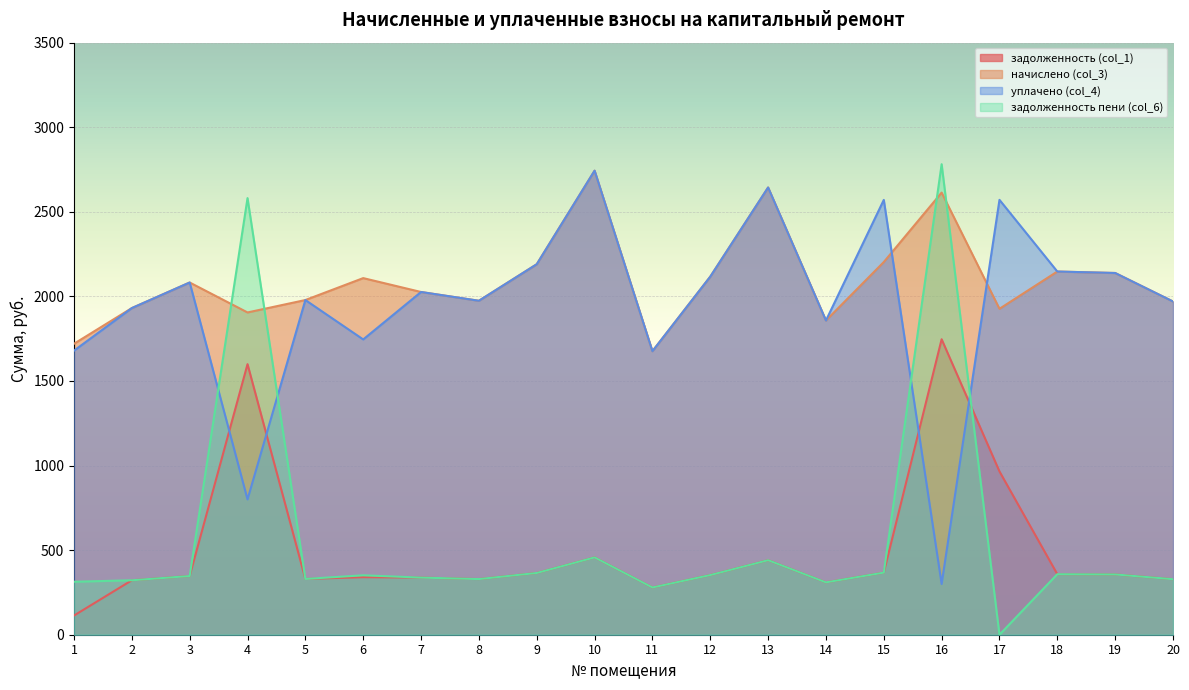

Where does the уплачено (col_4) series first go above 2026?

3